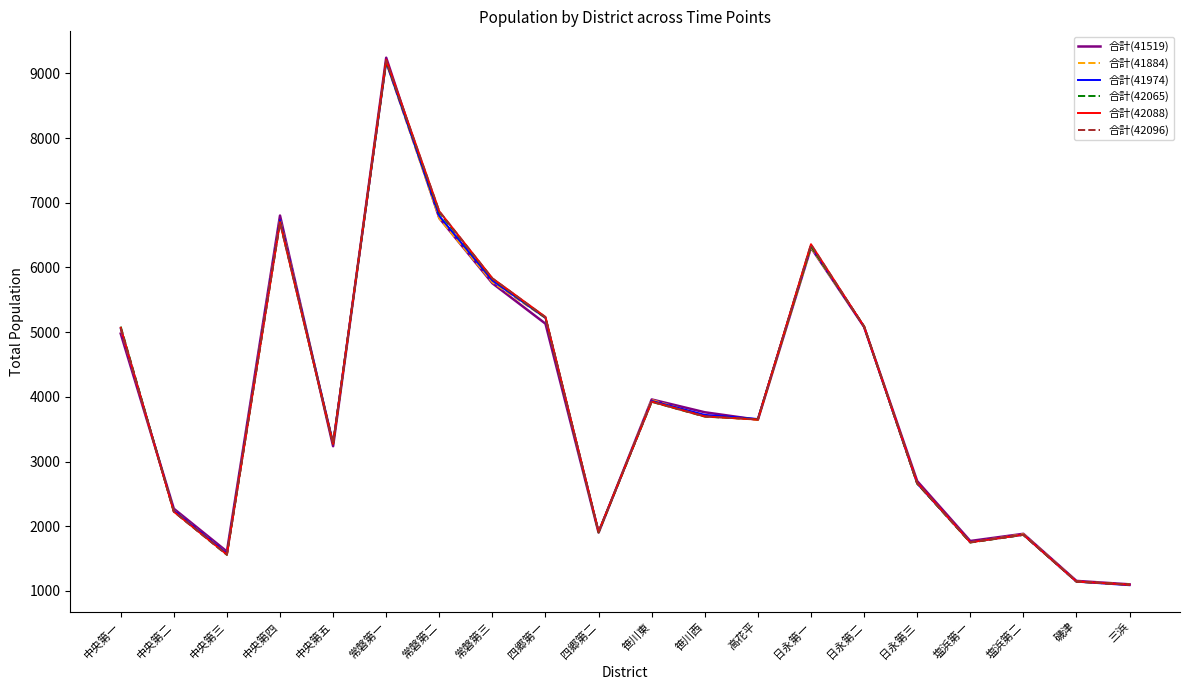

What is the maximum value for 合計(41884)?

9168